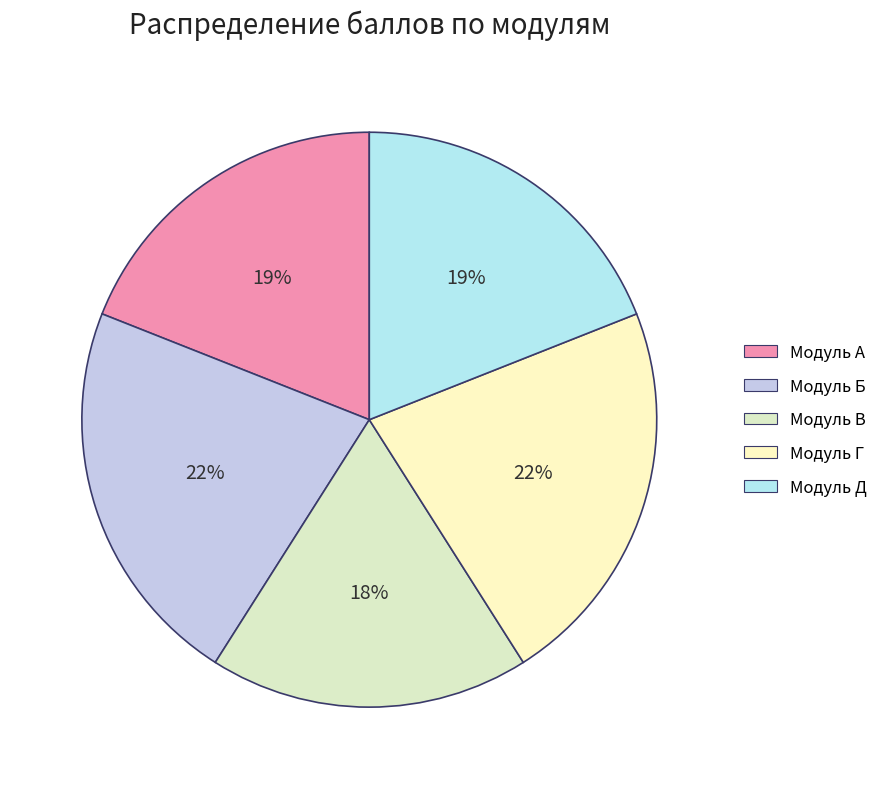

What is the largest slice in the pie chart?

Модуль Б - Анализ количественных данных